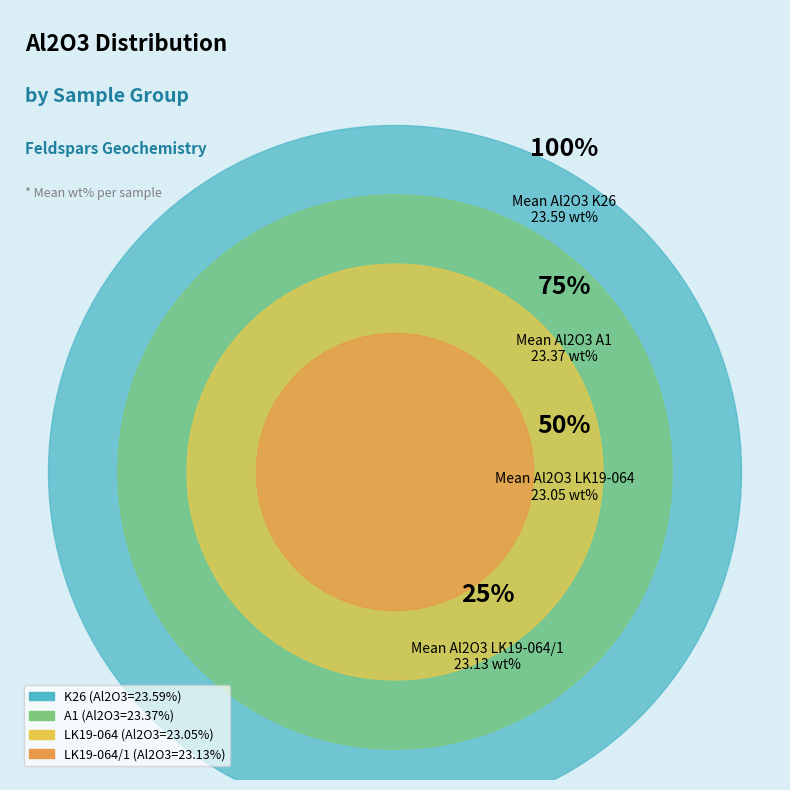

What portion of the pie excludes LK19-064?

75.3%